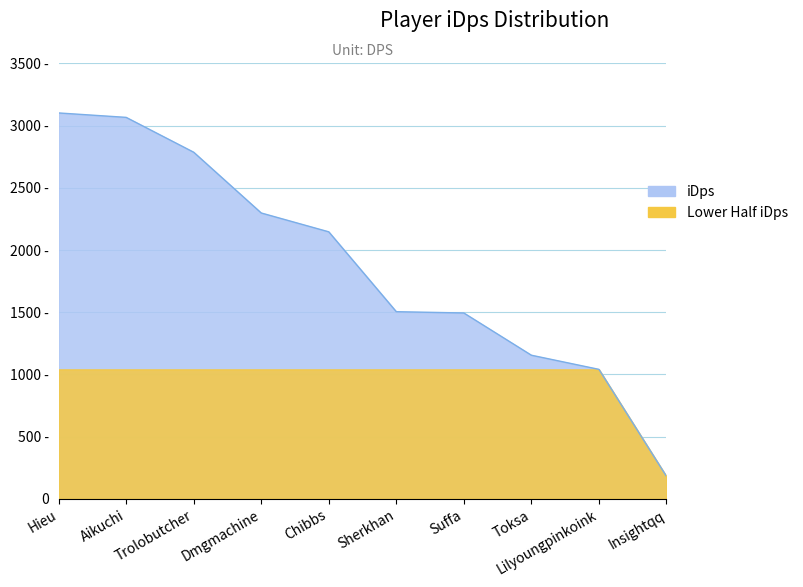

Where does the data first go above 2146?

Hieu